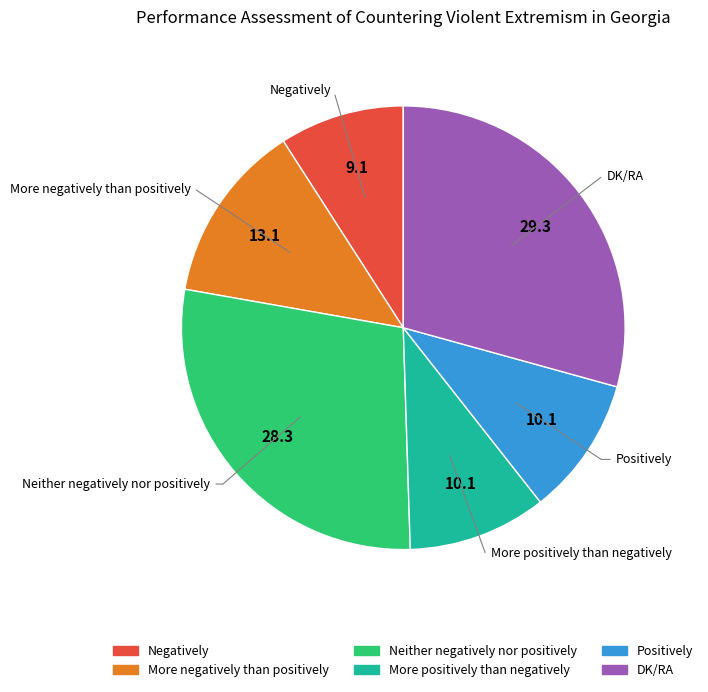

Between More negatively than positively and DK/RA, which is larger?

DK/RA